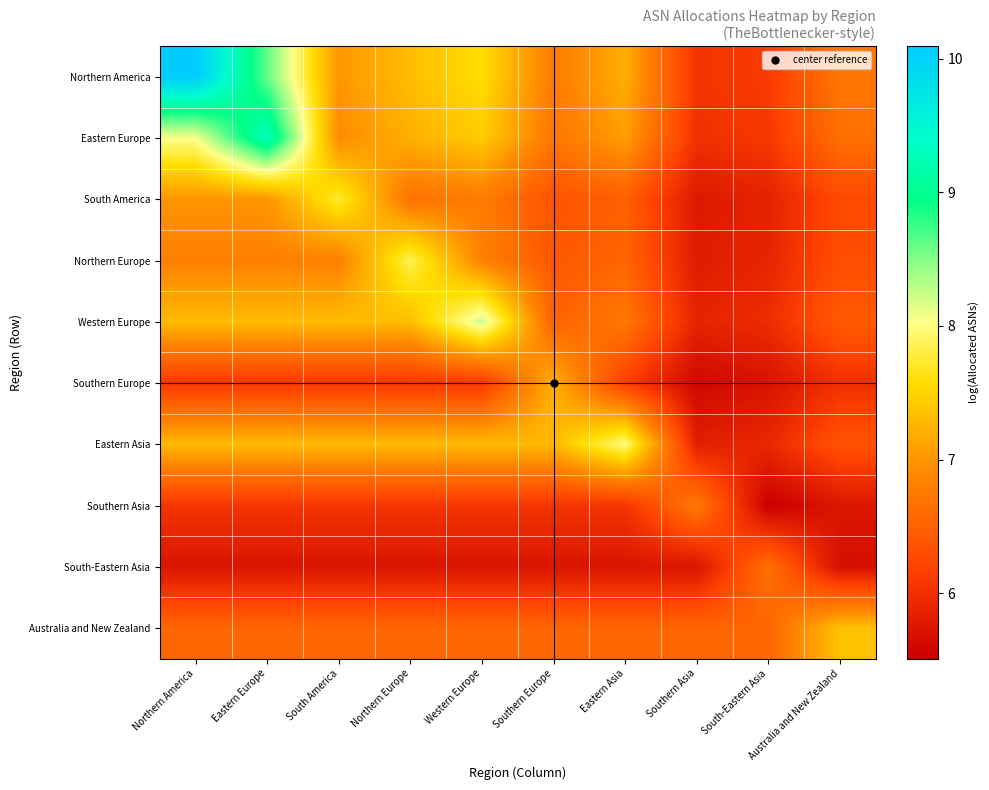

At how many categories does at least one series exceed 9?

2